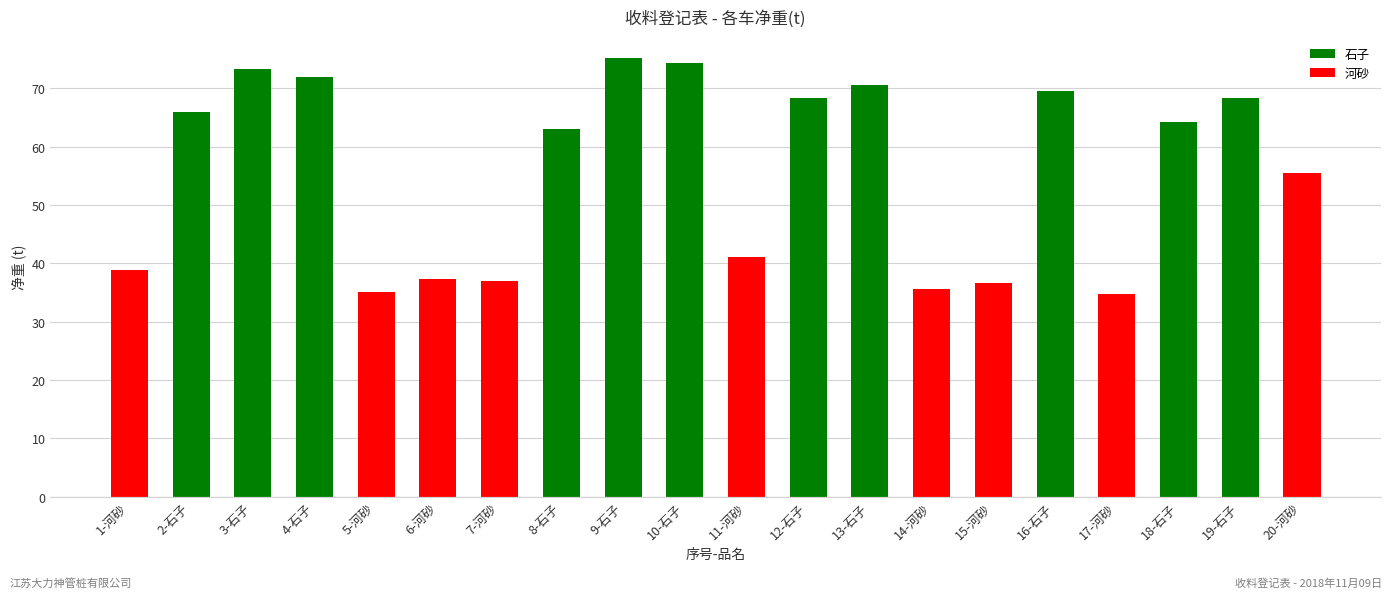

What is the difference between the values at 8-石子 and 3-石子?

10.3